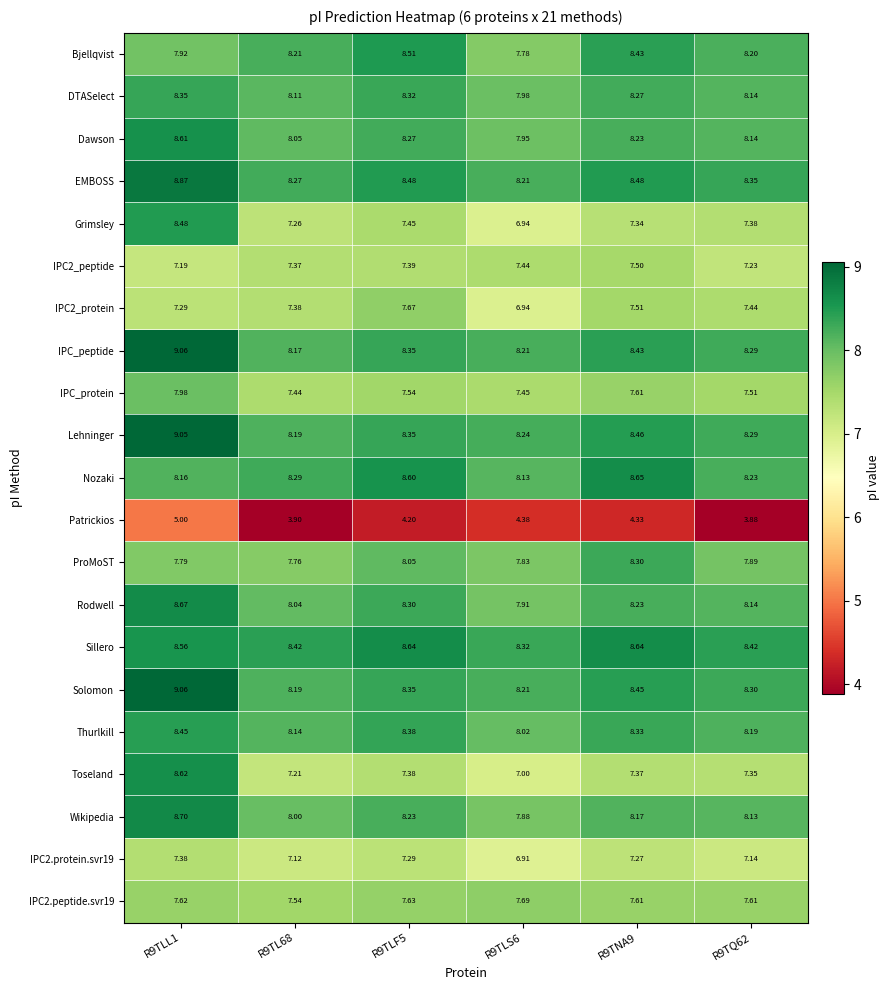

Which series has the largest total across all categories?

Sillero